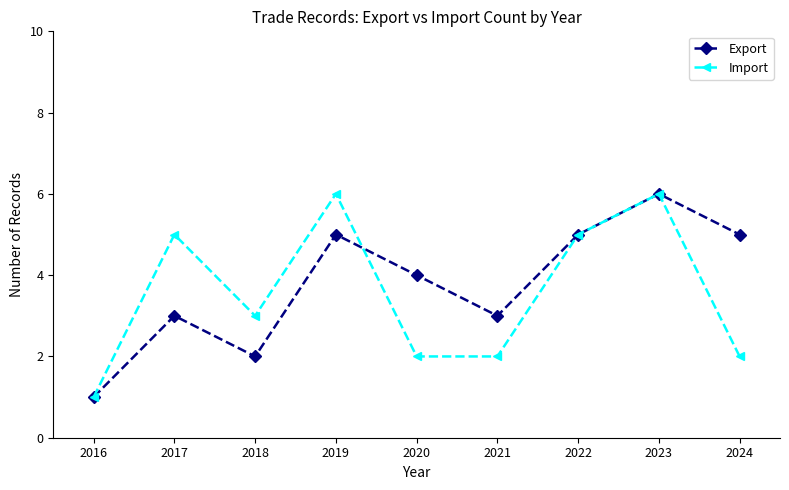

Count the number of categories in the chart.

9